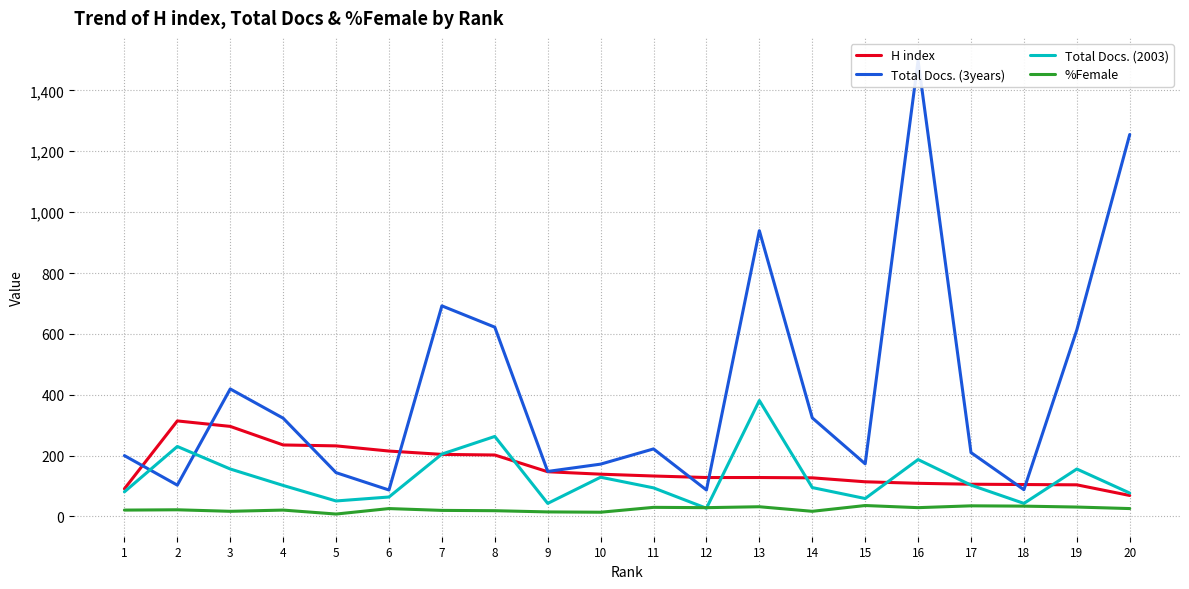

What is the maximum value for %Female?

36